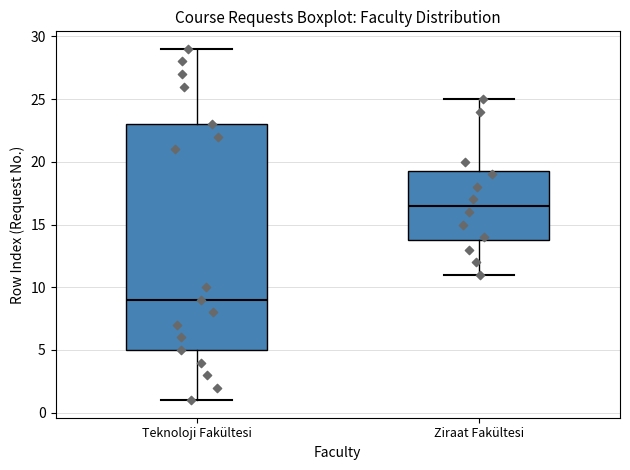

Which box is the tallest, from its lower edge to its upper edge?

Teknoloji Fakültesi